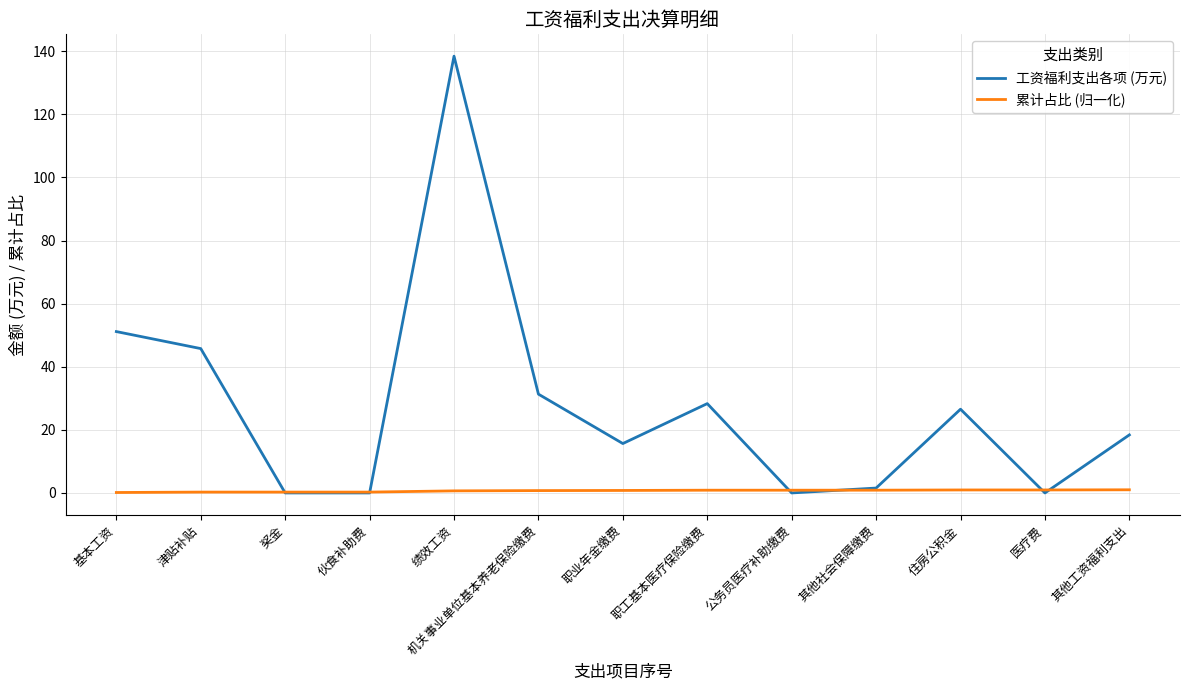

Is the value of 累计占比 (归一化) at 基本工资 greater than the value of 工资福利支出各项 (万元) at 职业年金缴费?

No